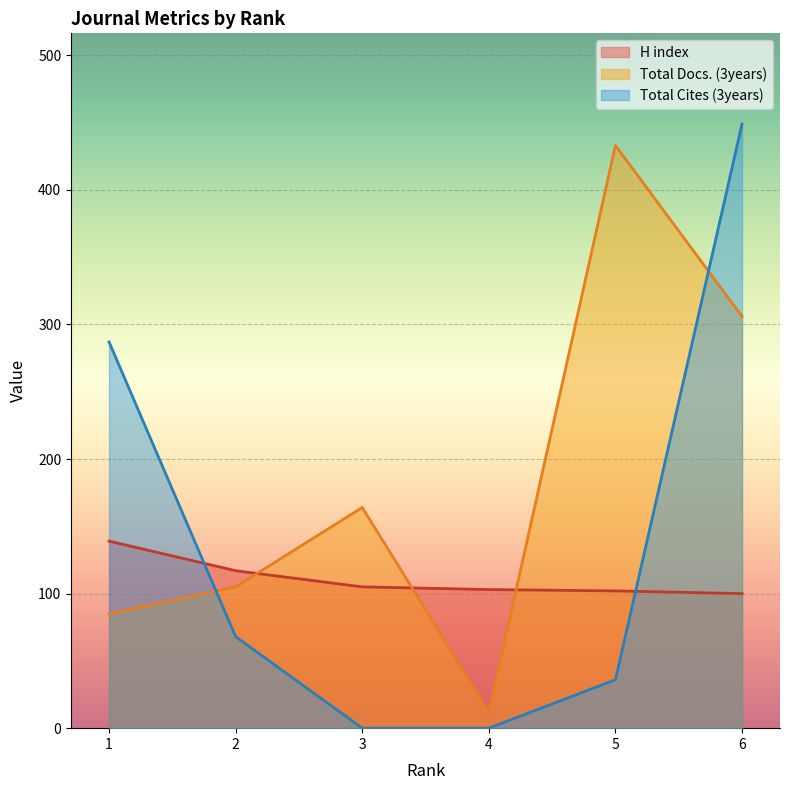

True or false: H index and Total Cites (3years) intersect in this chart.

True